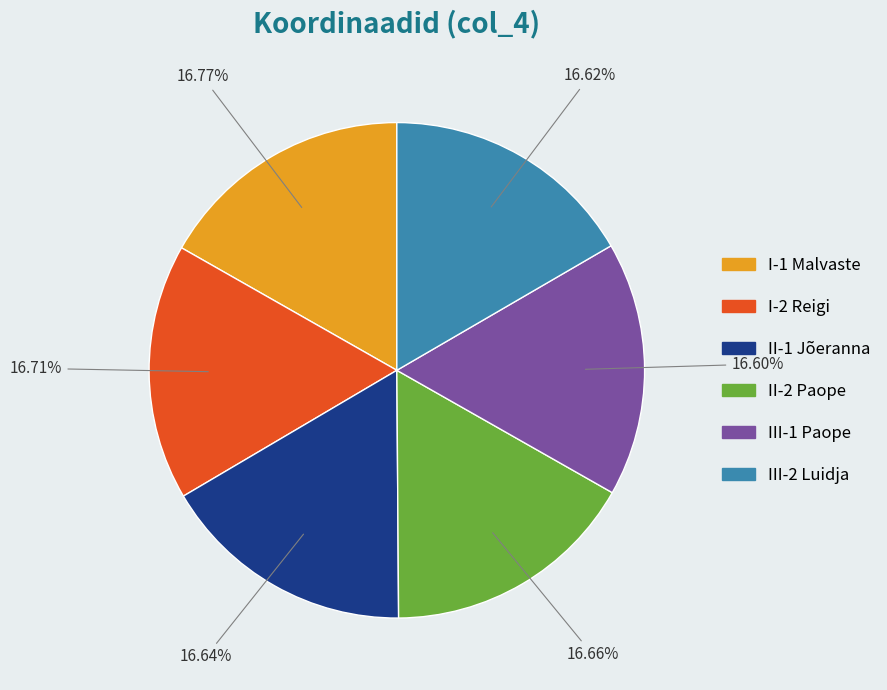

Is it true that II-2 Paope is 31% of the pie?

False